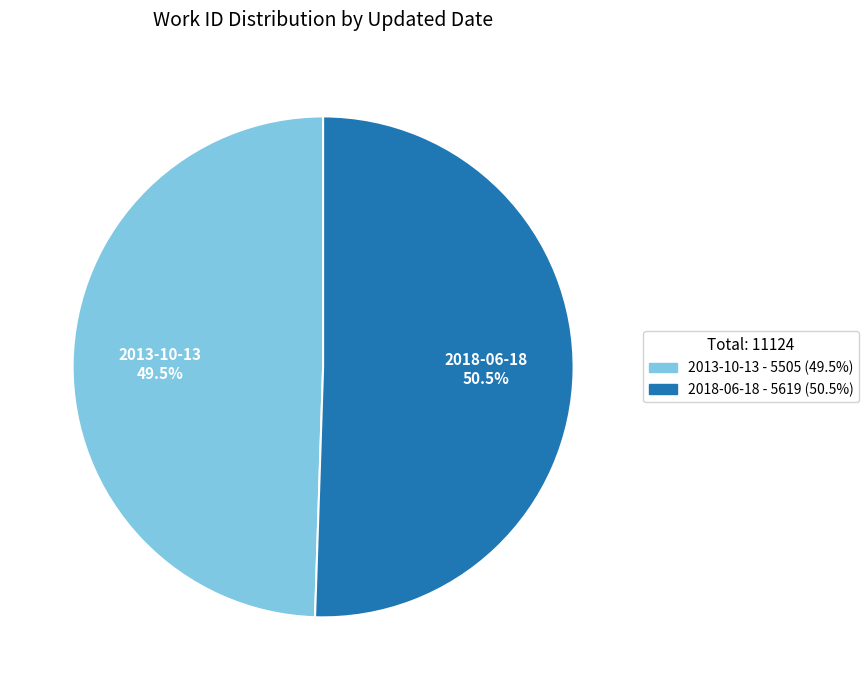

Does any single category account for the majority?

Yes